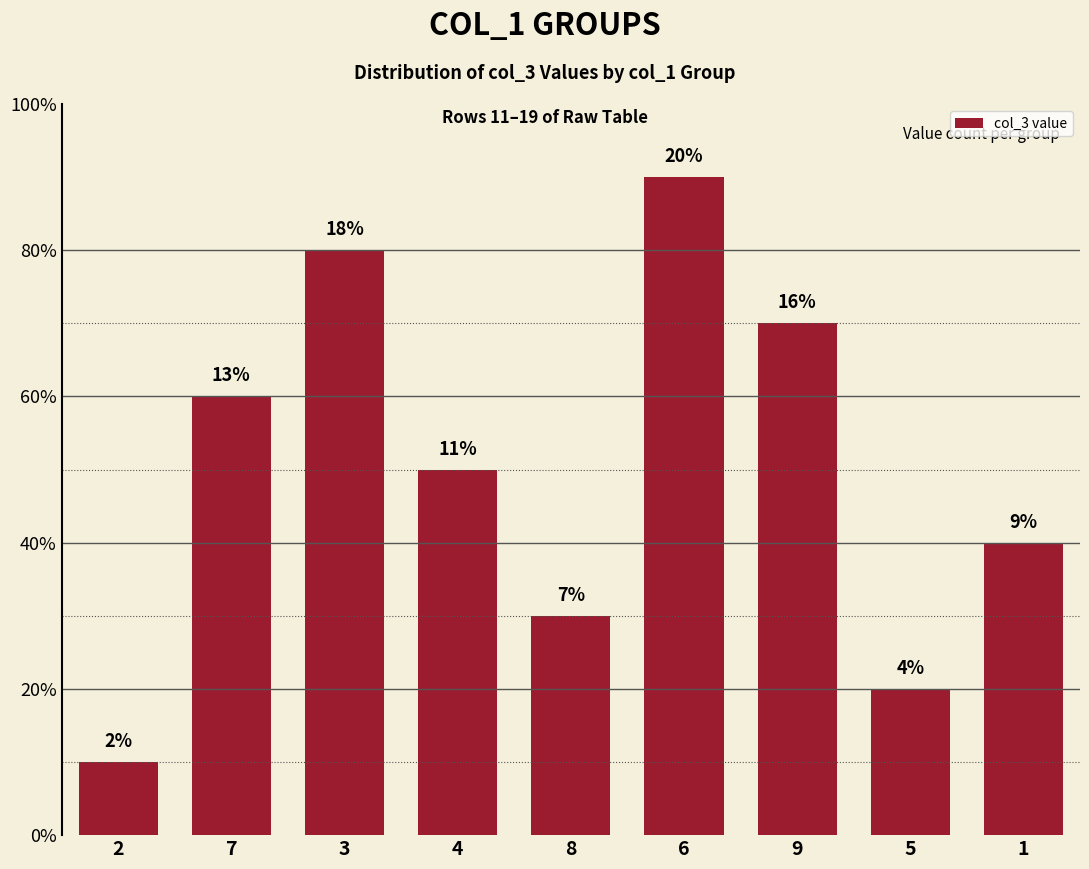

Which has a higher value, 2 or 8?

8